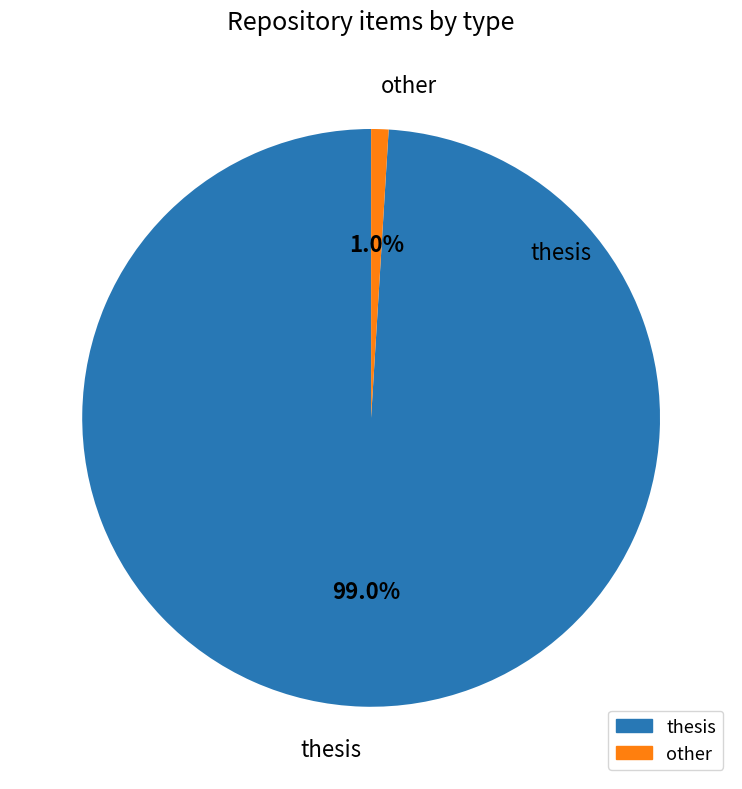

True or false: thesis accounts for 89% of the total.

False